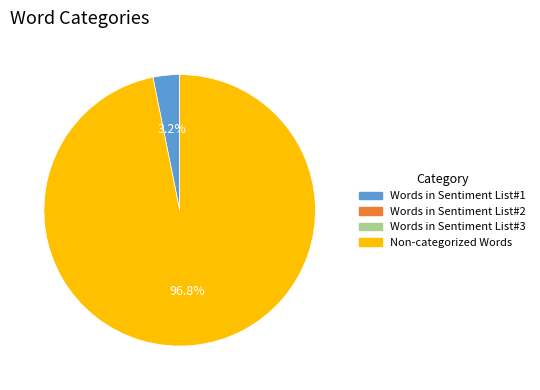

Is there any slice that represents more than half of the pie?

Yes